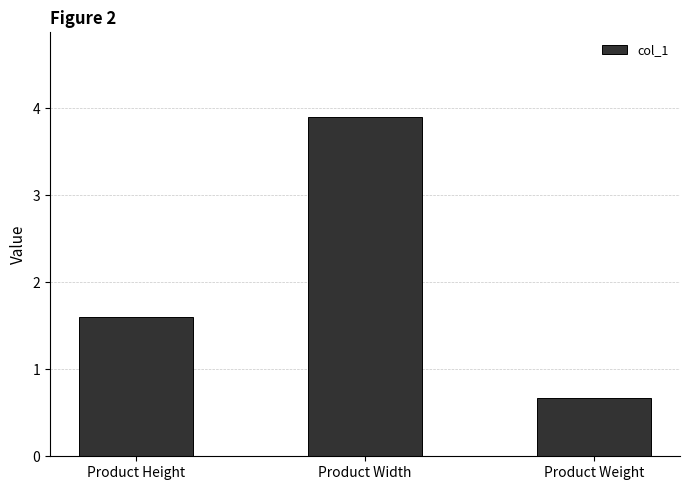

At which category does the chart reach its peak across all series?

Product Width